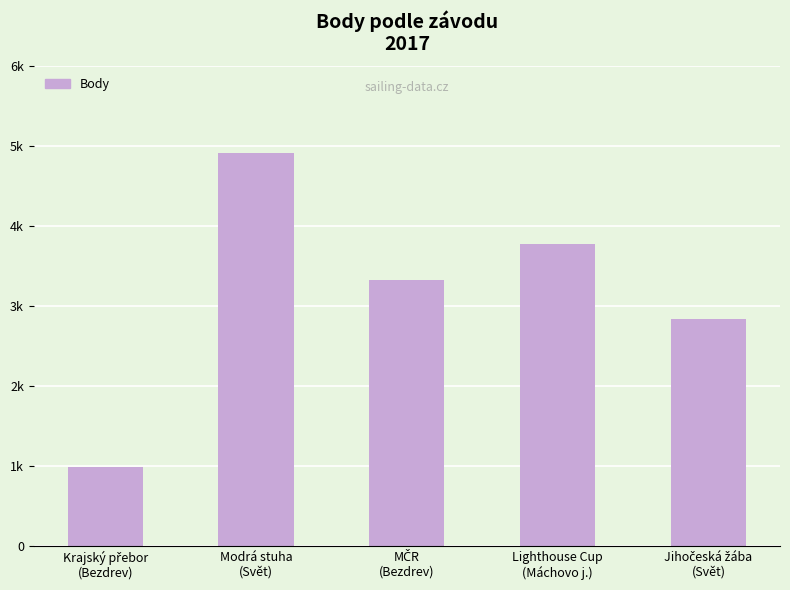

List the labels in order of value, smallest first.

Krajský přebor
(Bezdrev), Jihočeská žába
(Svět), MČR
(Bezdrev), Lighthouse Cup
(Máchovo j.), Modrá stuha
(Svět)